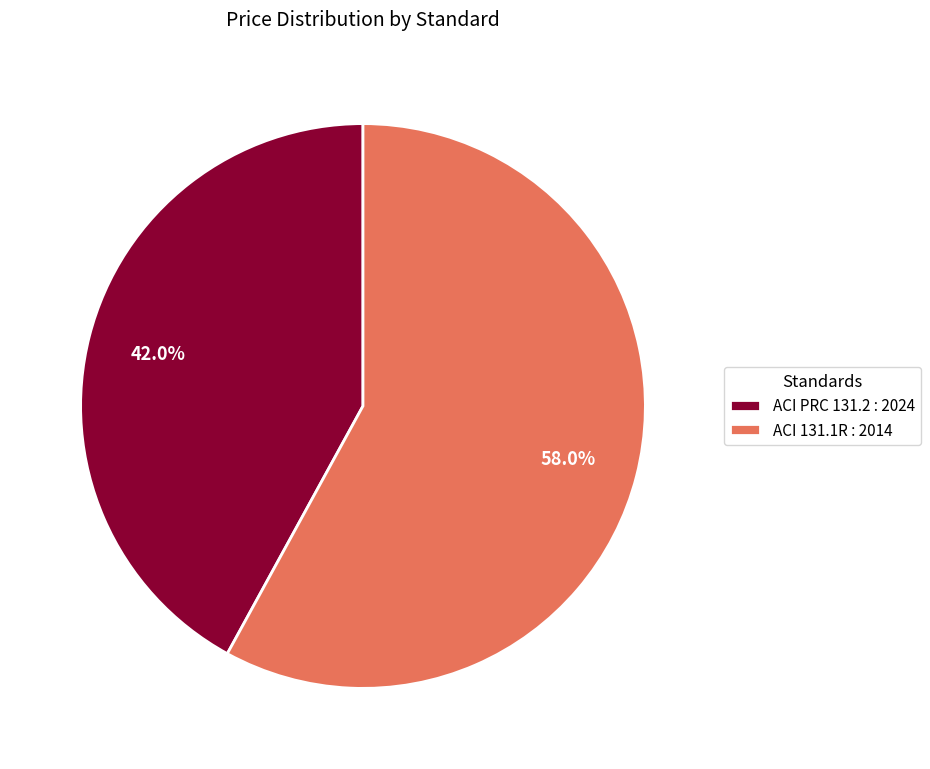

Rank the categories by value from highest to lowest.

ACI 131.1R : 2014, ACI PRC 131.2 : 2024